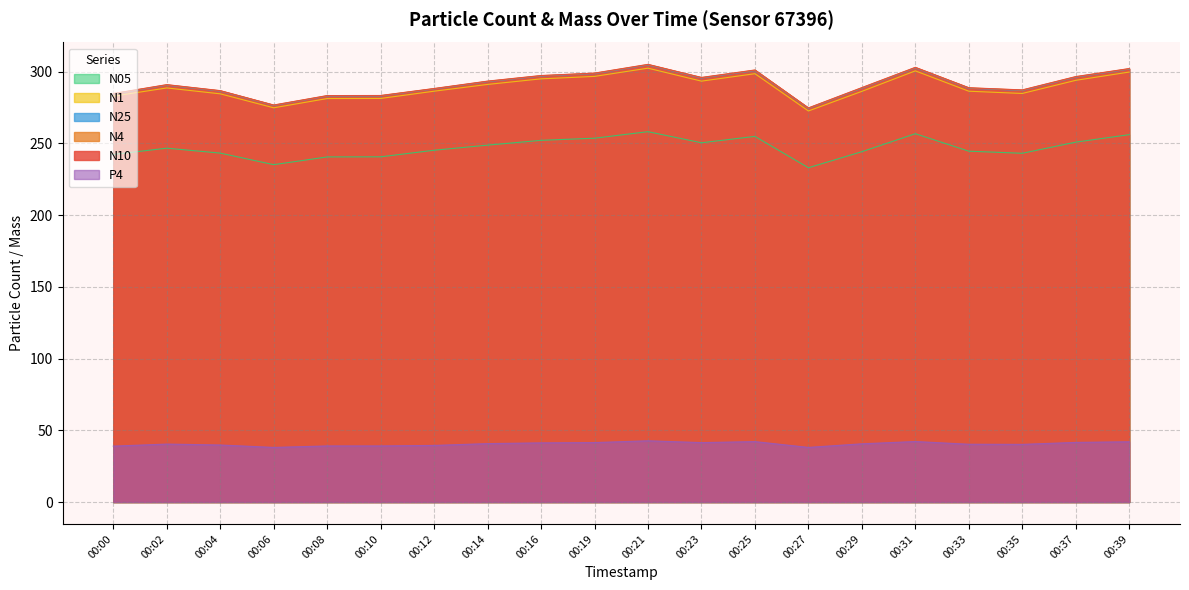

What value does the P4 series have at 00:21?

42.7